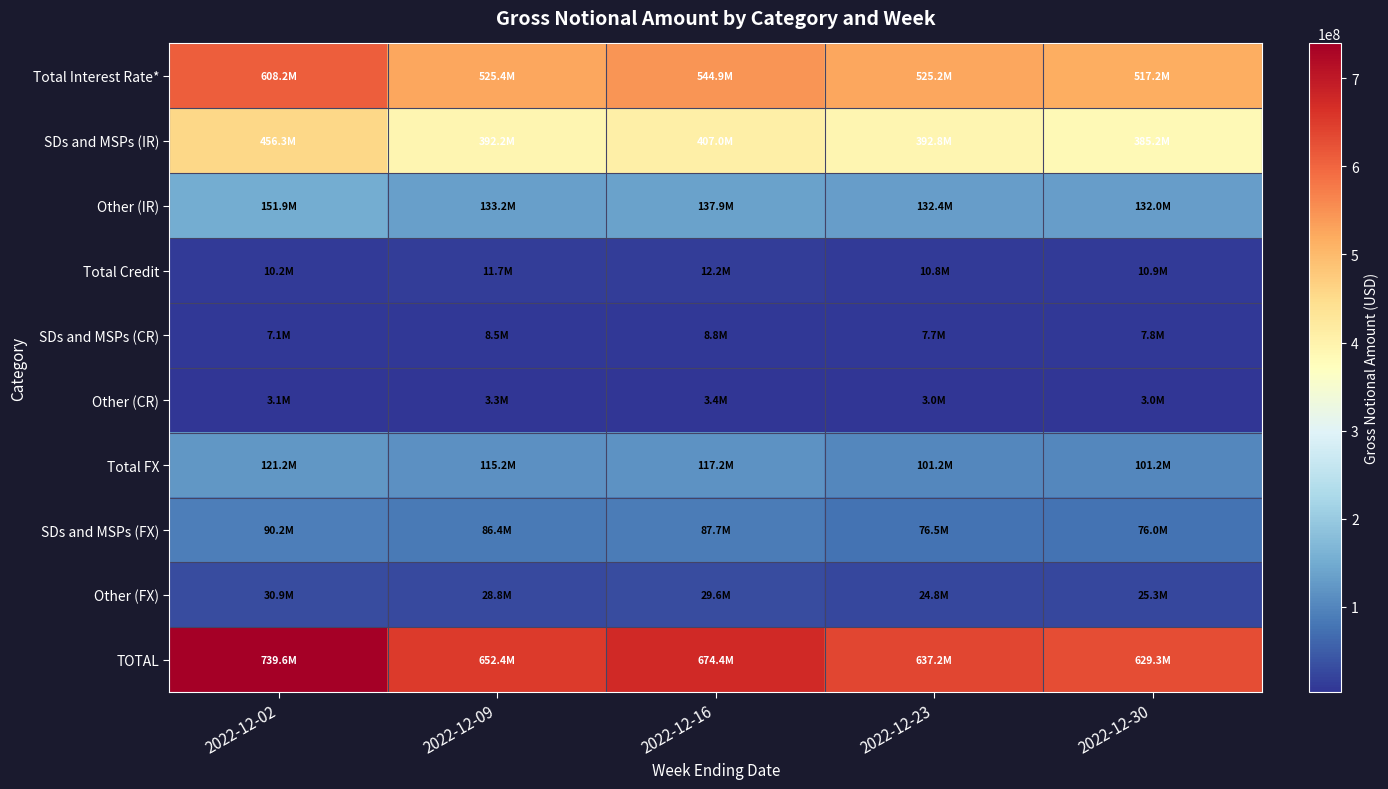

Between 2022-12-09 and 2022-12-16, which series saw the biggest shift?

TOTAL